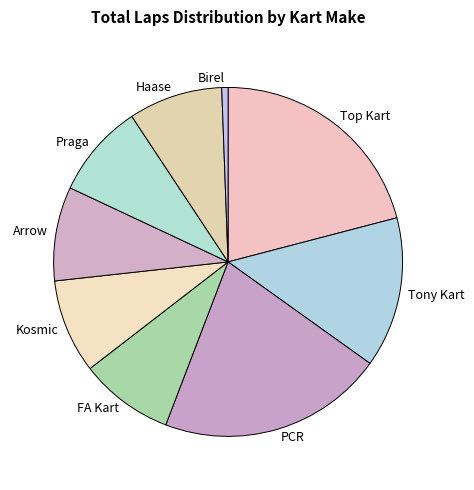

Approximately how many times larger is the value at Arrow compared to PCR?

0.4